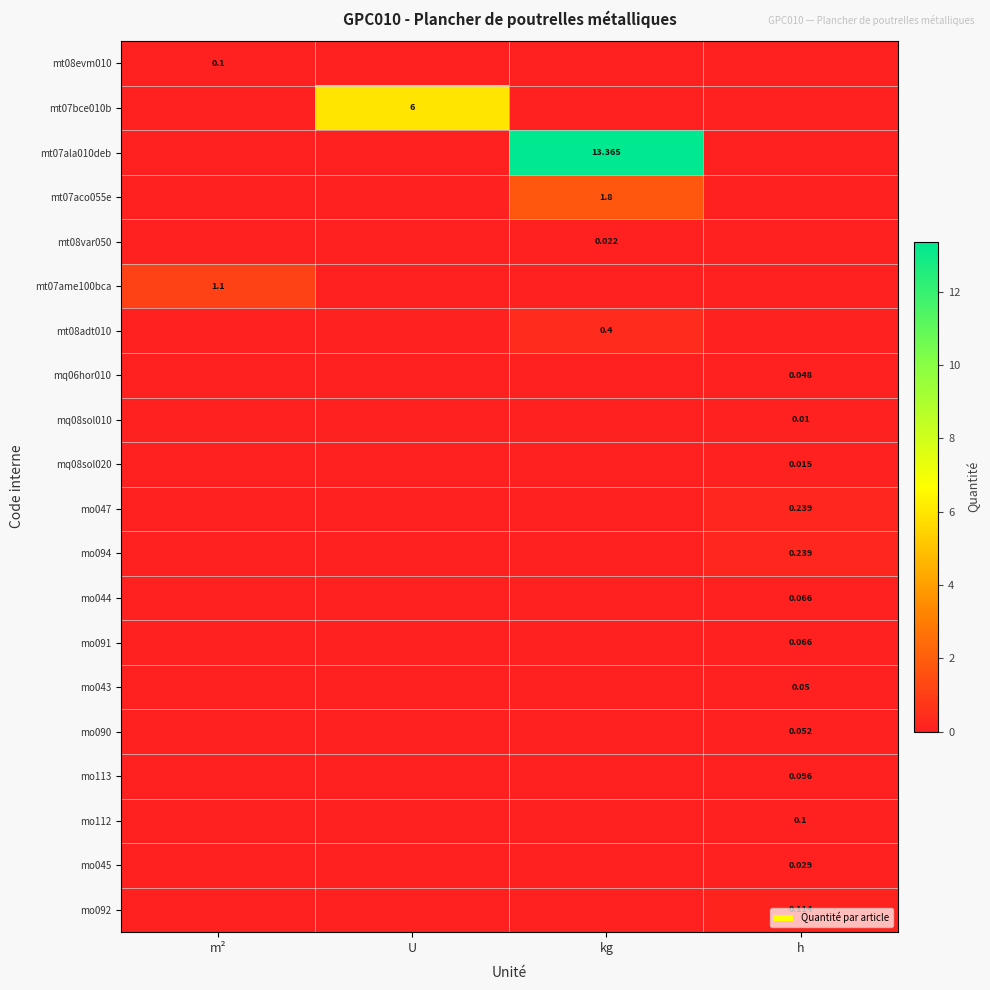

At U, list the series in order from largest to smallest.

mt07bce010b, mt08evm010, mt07ala010deb, mt07aco055e, mt08var050, mt07ame100bca, mt08adt010, mq06hor010, mq08sol010, mq08sol020, mo047, mo094, mo044, mo091, mo043, mo090, mo113, mo112, mo045, mo092